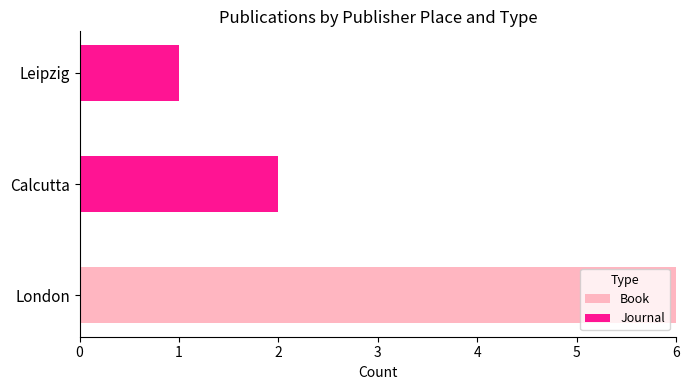

What is the total value across all series at London?

6